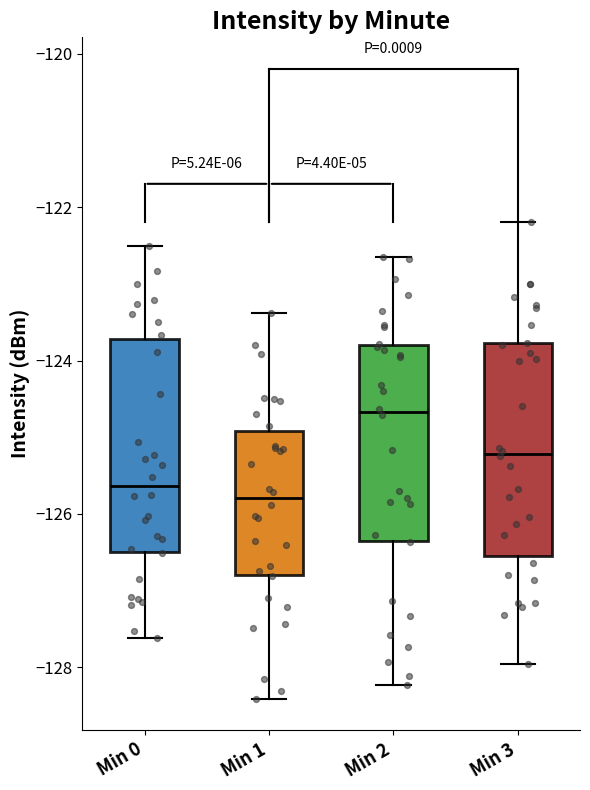

Reading left to right, transcribe this box plot: for each box, give where its median line is, the range the box spans, and where its two whiskers end, as read against the y-axis. The values are not printed on the chart, so give them approximately, as read against the axis.

Min 0: median -125.6, box -126.4 to -123.8, whiskers -127.6 to -122.6
Min 1: median -125.8, box -126.8 to -125.0, whiskers -128.4 to -123.4
Min 2: median -124.6, box -126.4 to -123.8, whiskers -128.2 to -122.6
Min 3: median -125.2, box -126.6 to -123.8, whiskers -128.0 to -122.2